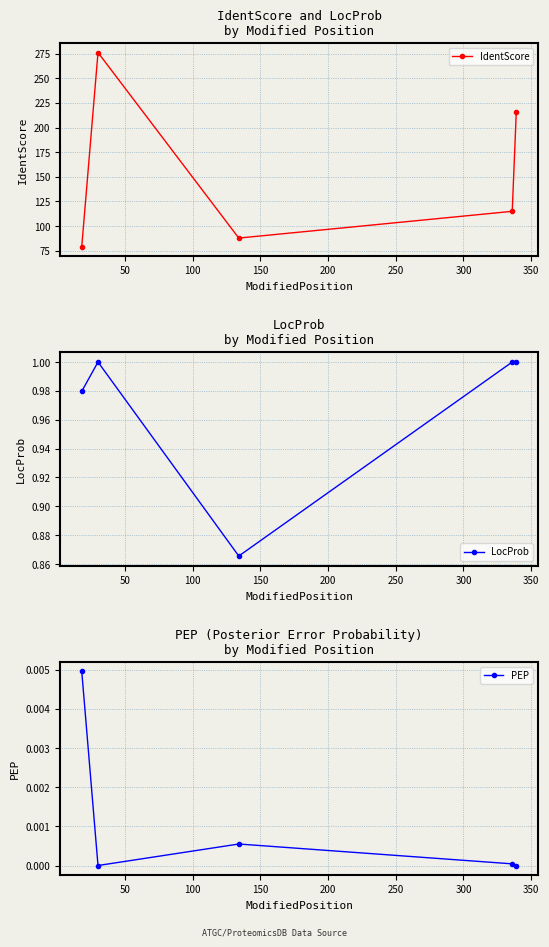

What is the value of the IdentScore point at the 4th from the left?

115.0